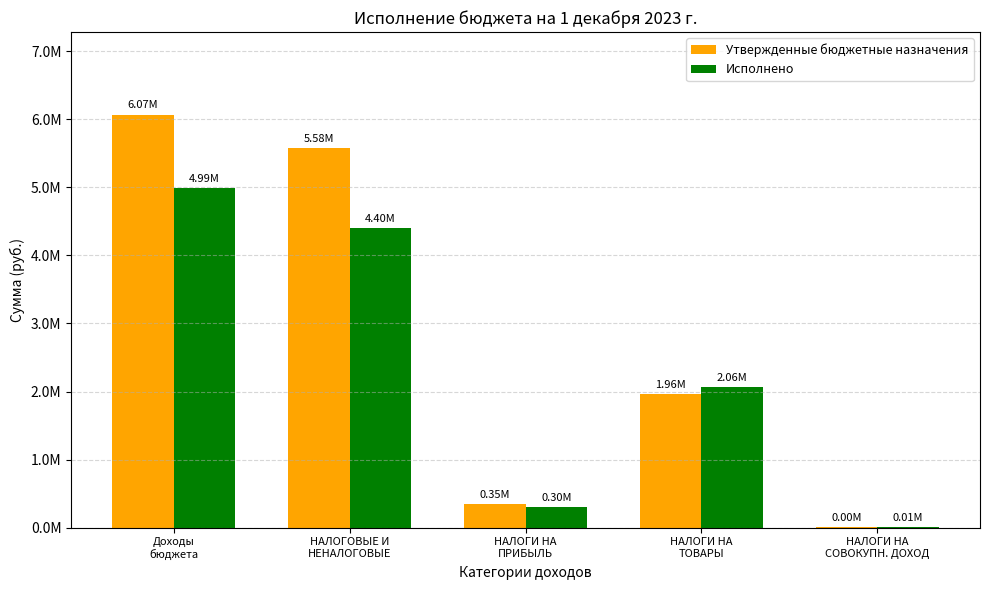

What is the difference between the Утвержденные бюджетные назначения values at НАЛОГИ НА
ТОВАРЫ and НАЛОГОВЫЕ И
НЕНАЛОГОВЫЕ?

3615000.0